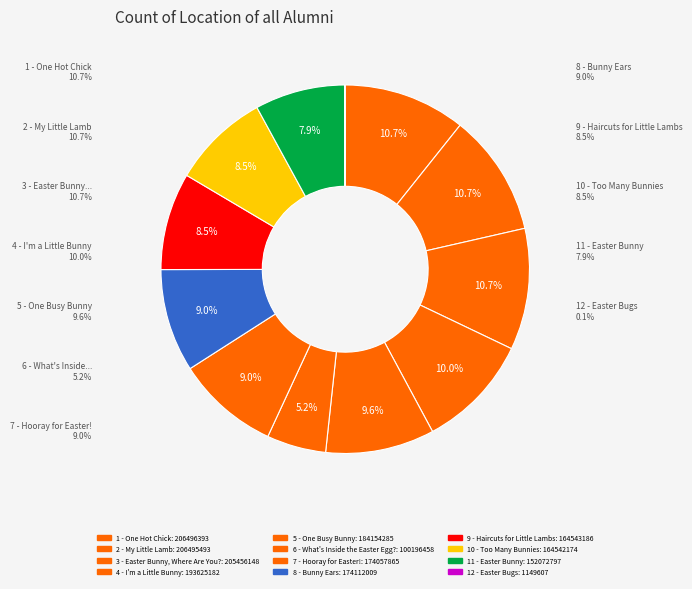

To the nearest percent, what percentage of the pie is 8 - Bunny Ears?

9%